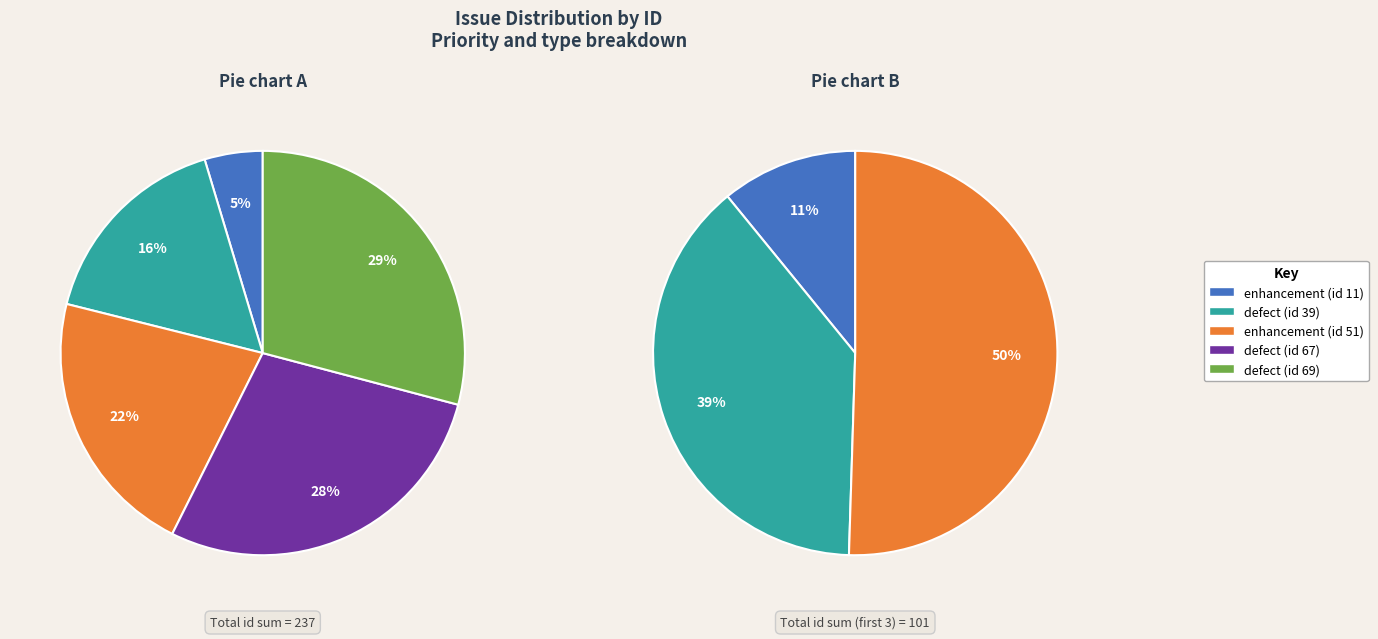

To the nearest percent, what portion does defect (id 67) represent?

28%